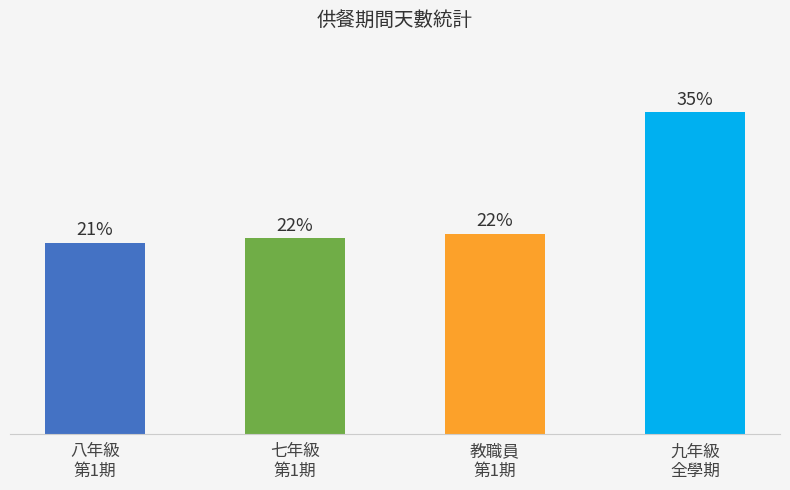

Between 教職員
第1期 and 八年級
第1期, which is larger?

教職員
第1期